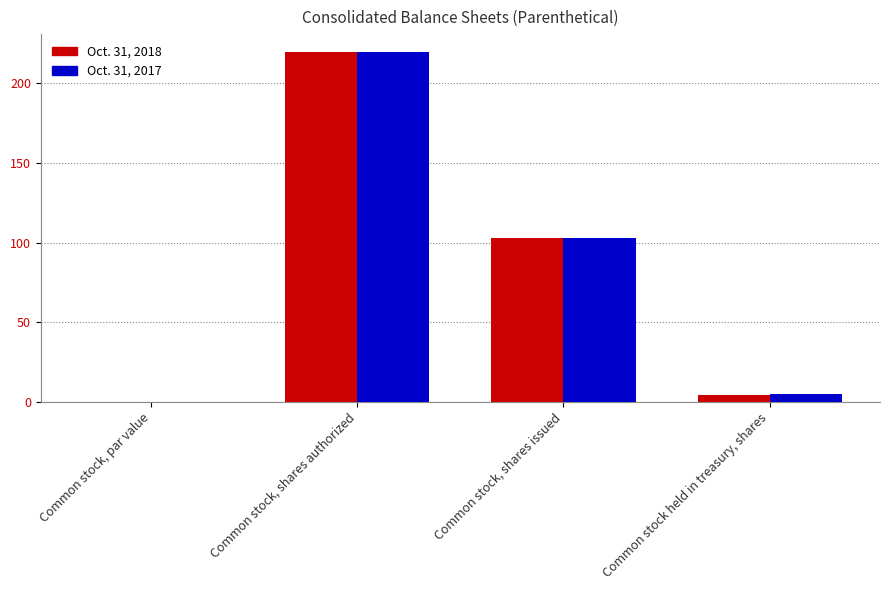

Where is Oct. 31, 2017 nearest to the value 110?

Common stock, shares issued